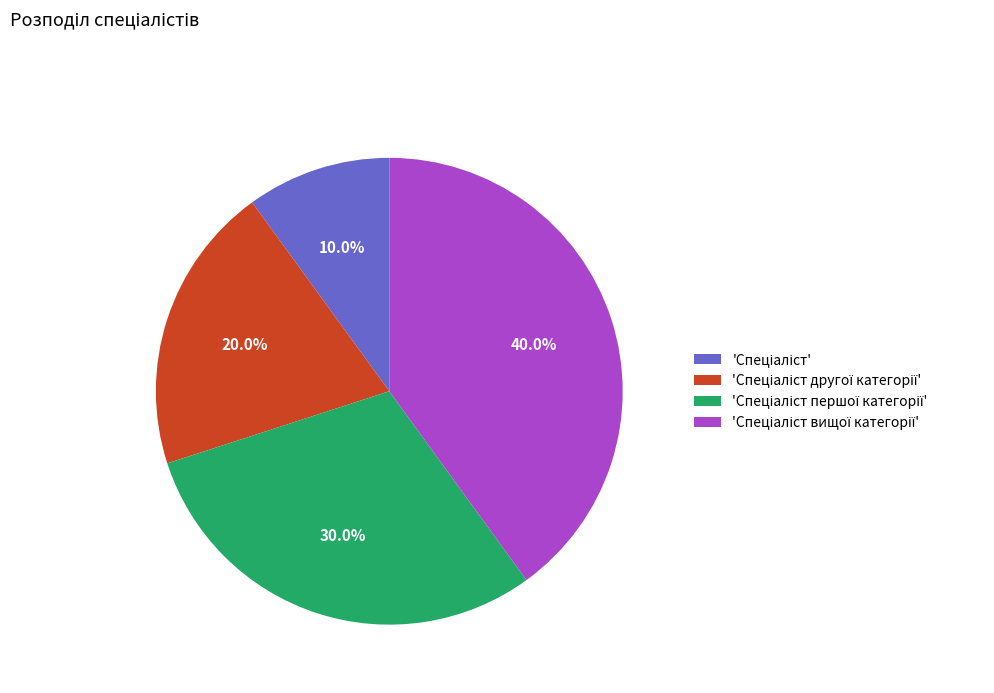

Does any single category account for the majority?

No